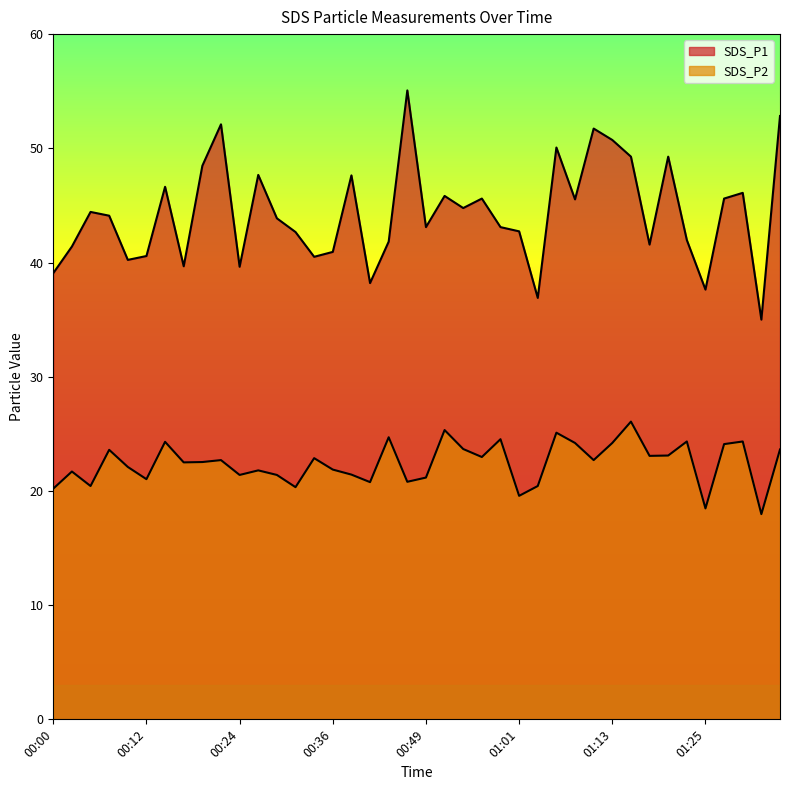

Rank the categories by SDS_P2 value from highest to lowest.

01:16, 00:51, 01:06, 00:44, 00:58, 01:23, 01:30, 00:14, 01:08, 01:13, 01:28, 00:54, 01:35, 00:07, 01:20, 01:18, 00:56, 00:34, 00:22, 01:11, 00:19, 00:17, 00:09, 00:36, 00:27, 00:02, 00:39, 00:24, 00:29, 00:49, 00:12, 00:46, 00:41, 00:04, 01:03, 00:31, 00:00, 01:01, 01:25, 01:33